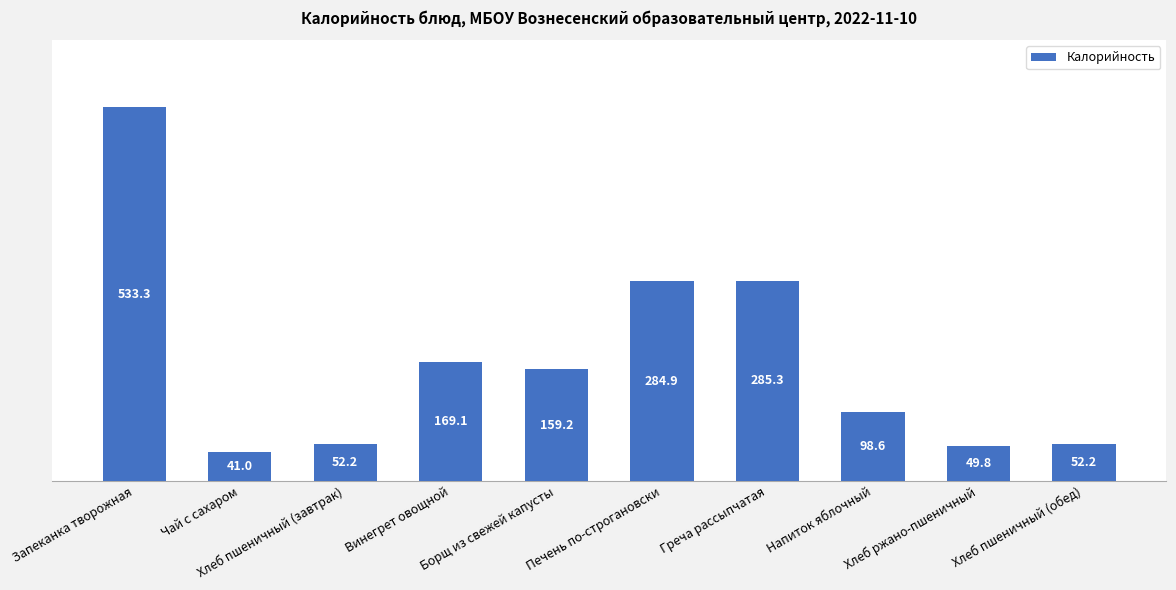

Reading left to right, extract all data points from this chart.

533.3	41.0	52.2	169.1	159.2	284.9	285.3	98.6	49.8	52.2